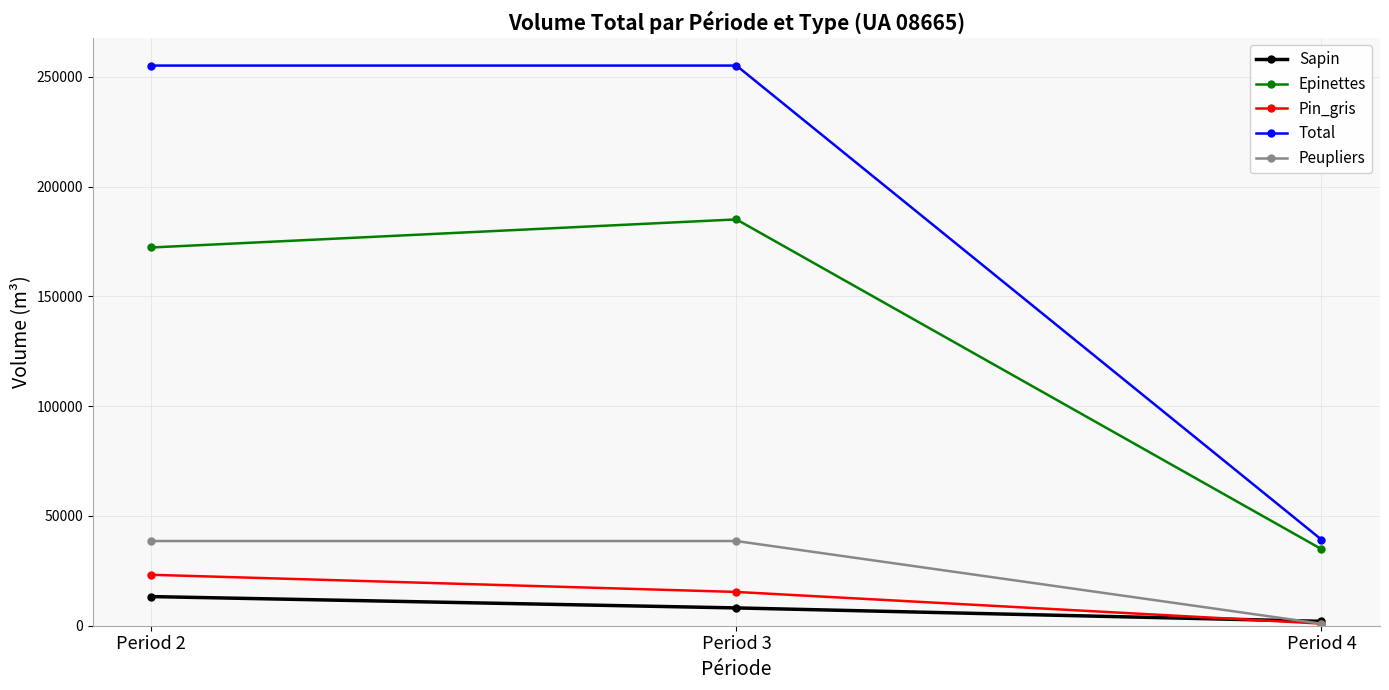

Which series changed the most between Period 2 and Period 3?

Epinettes